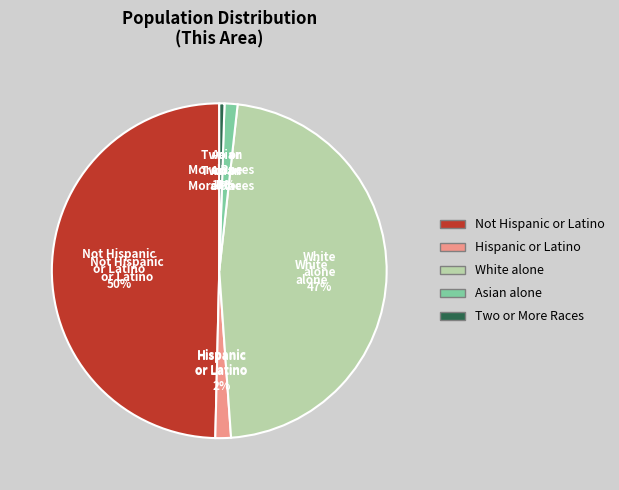

Is there any slice that represents more than half of the pie?

No